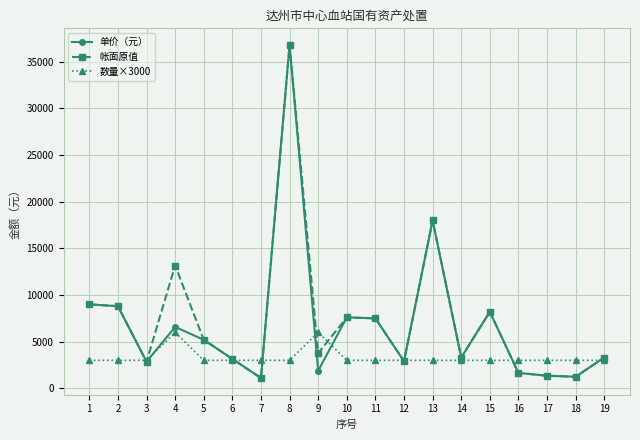

What is the value of the 帐面原值 point at the 11th from the left?

7500